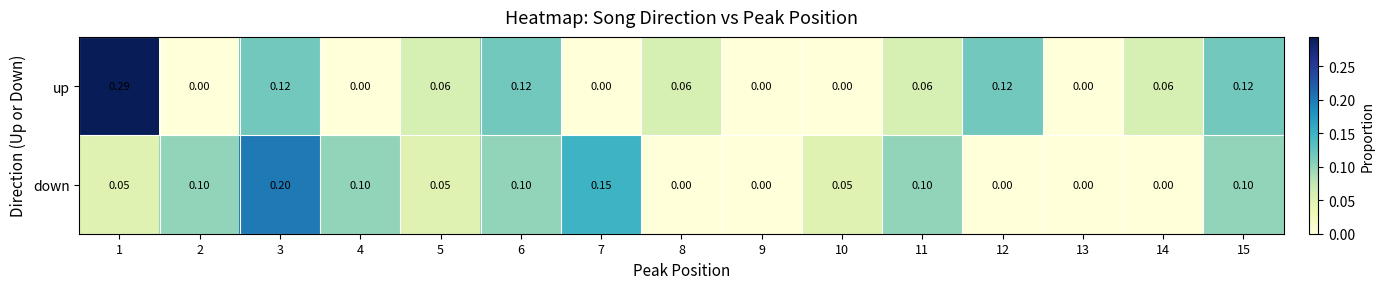

How many distinct data groups are displayed?

2